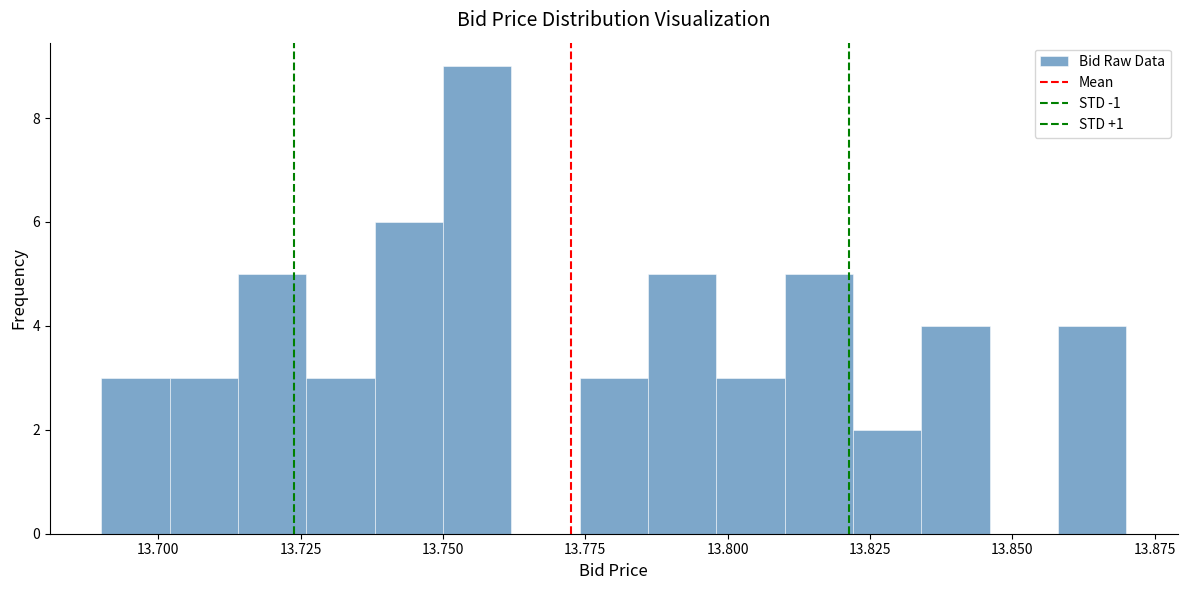

Read against the x-axis, roughly where is the centre of the tallest bar?

13.755